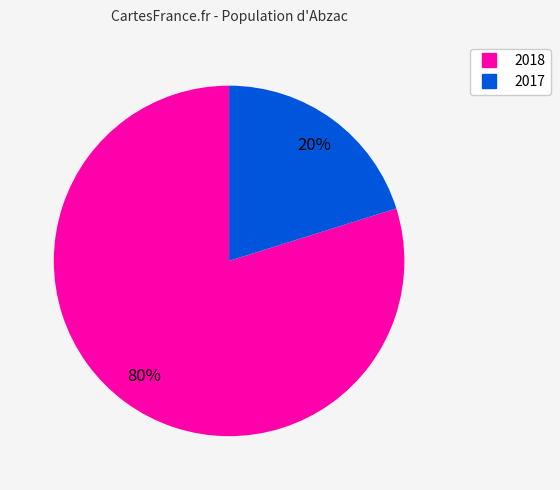

Is there any slice that represents more than half of the pie?

Yes